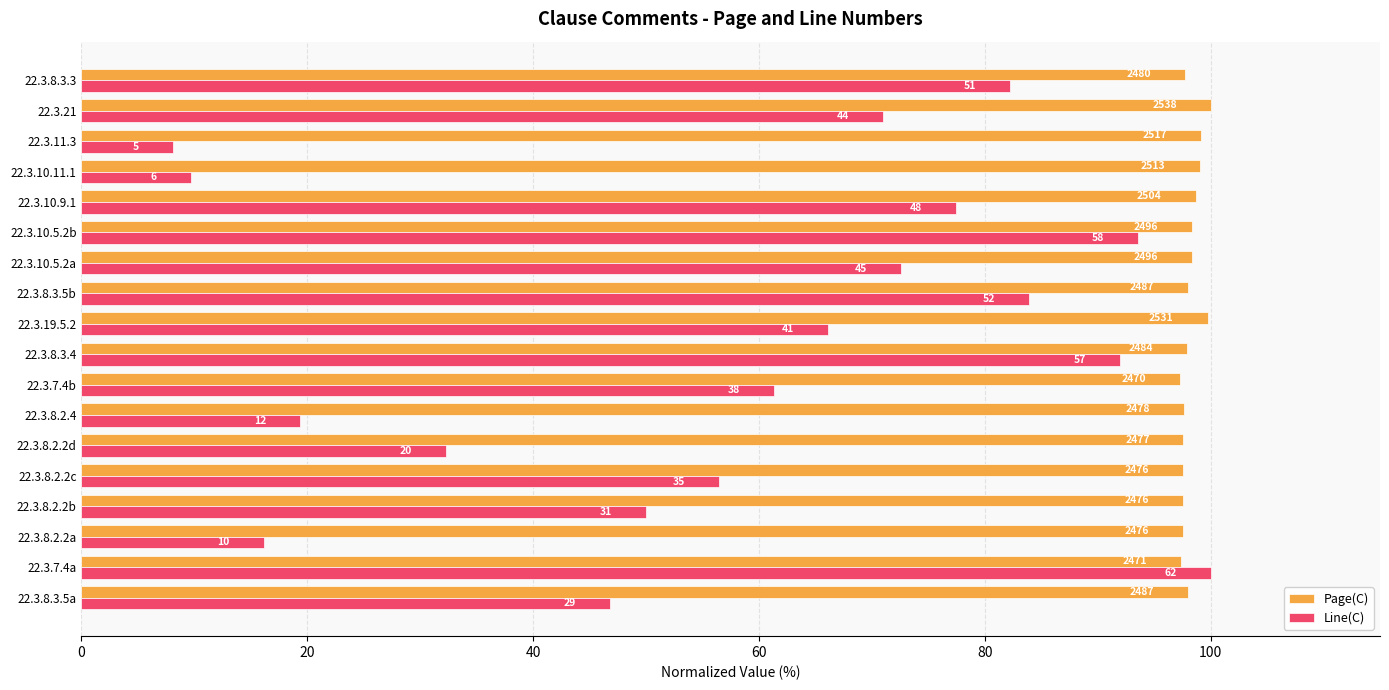

Rank the series by their average value, from lowest to highest.

Line(C), Page(C)